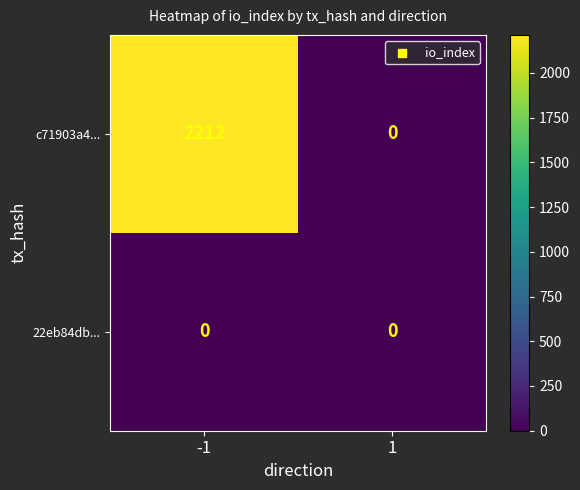

List the series in order of their peak value, highest first.

c71903a4..., 22eb84db...